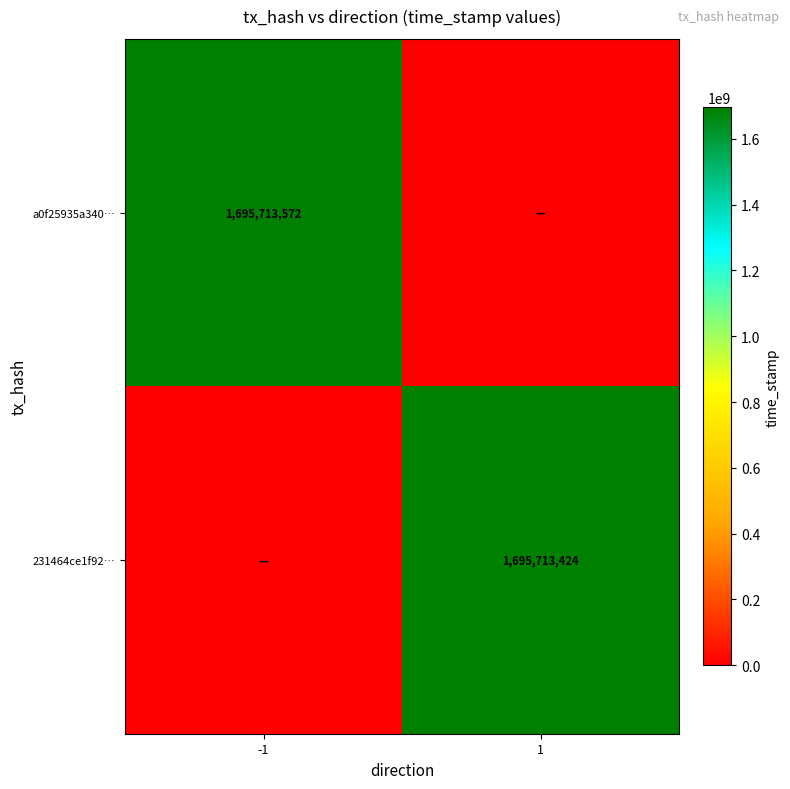

Is it true that 231464ce1f92… equals 1695713424 at 1?

True